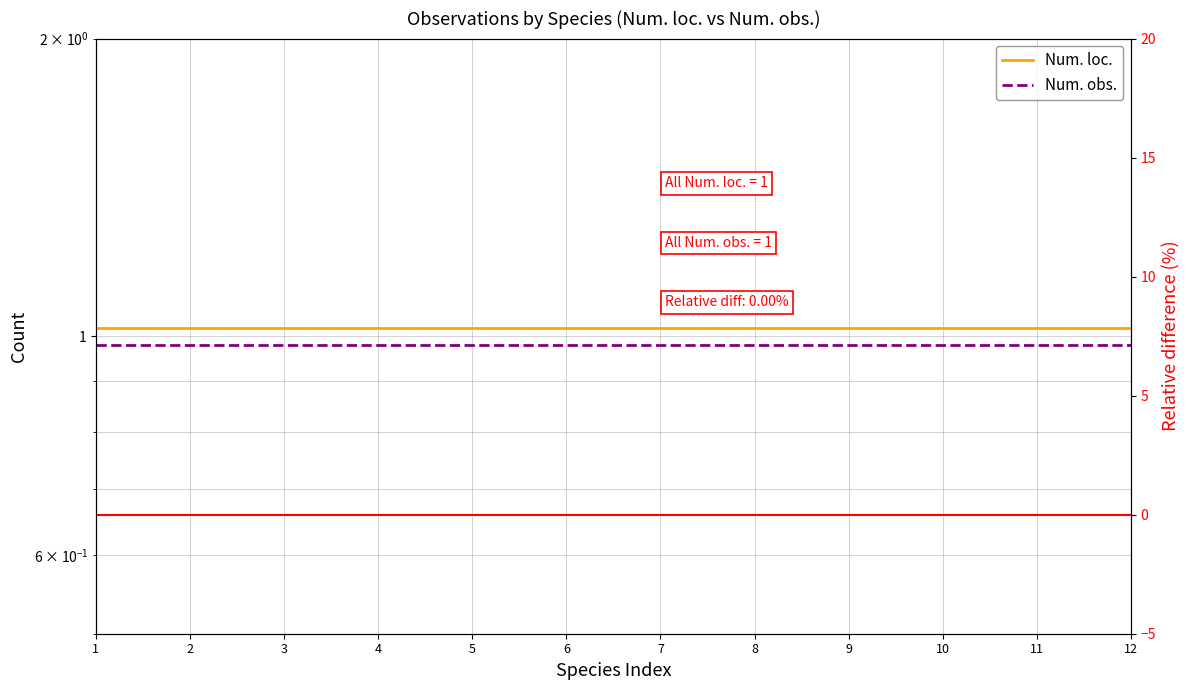

Is it true that Num. obs. equals 0.6 at 7?

False